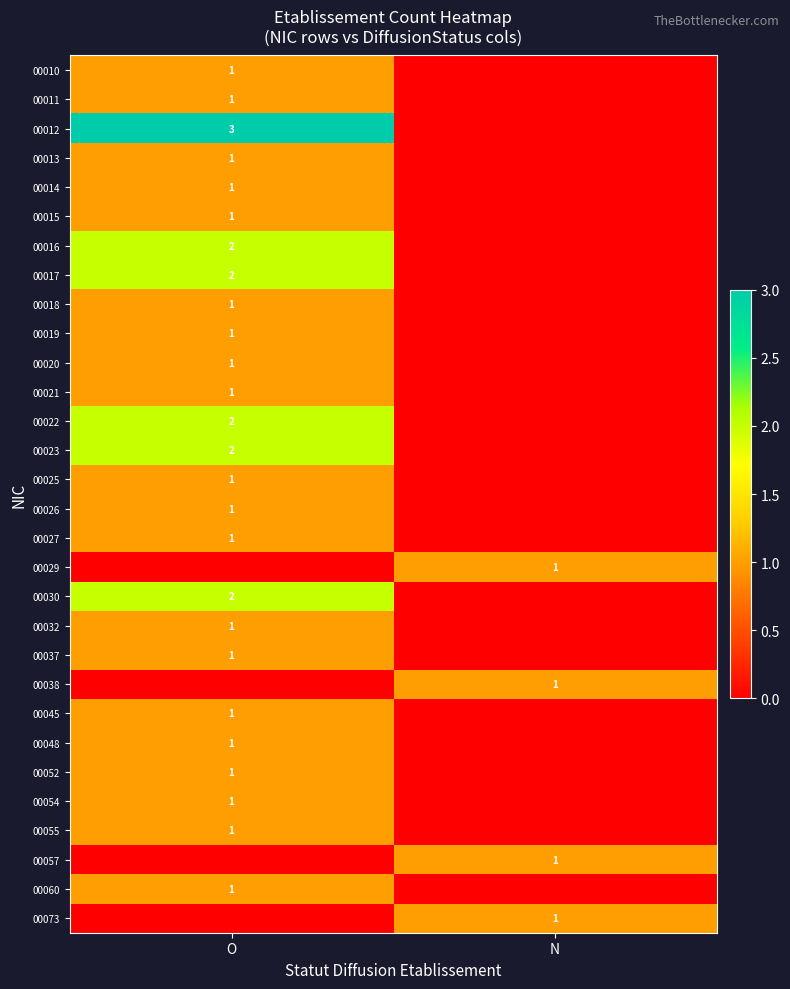

The 00073 series shows 2 at N. True or false?

False